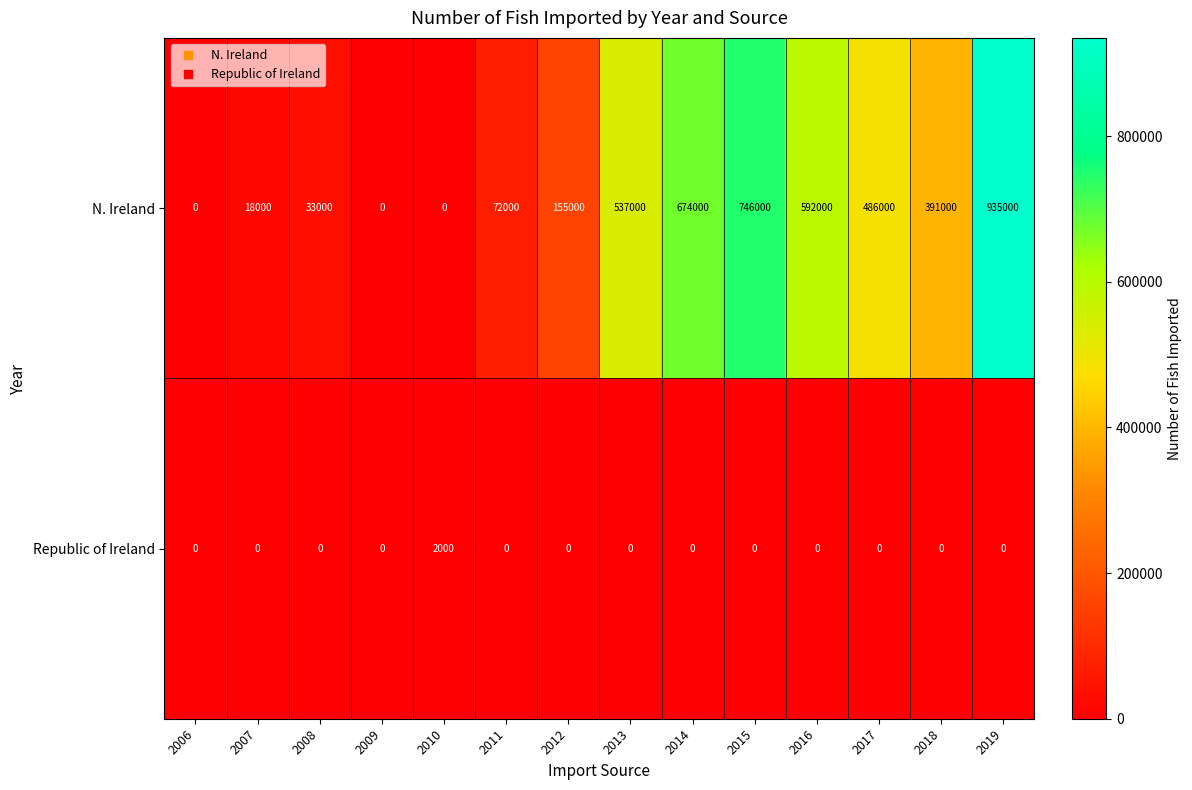

Where does the N. Ireland series first go above 391000?

2013